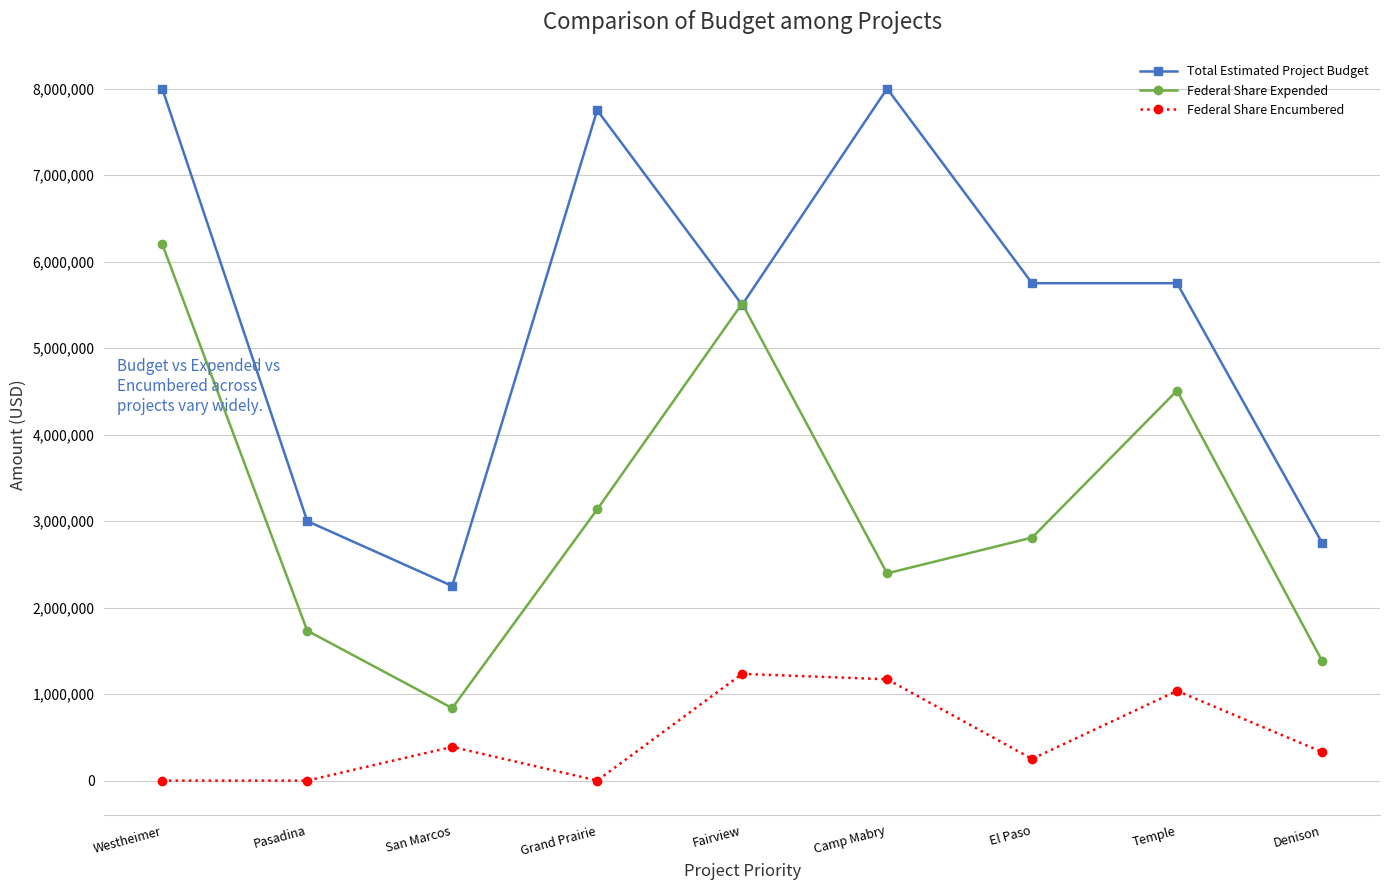

How many lines are shown in the chart?

3